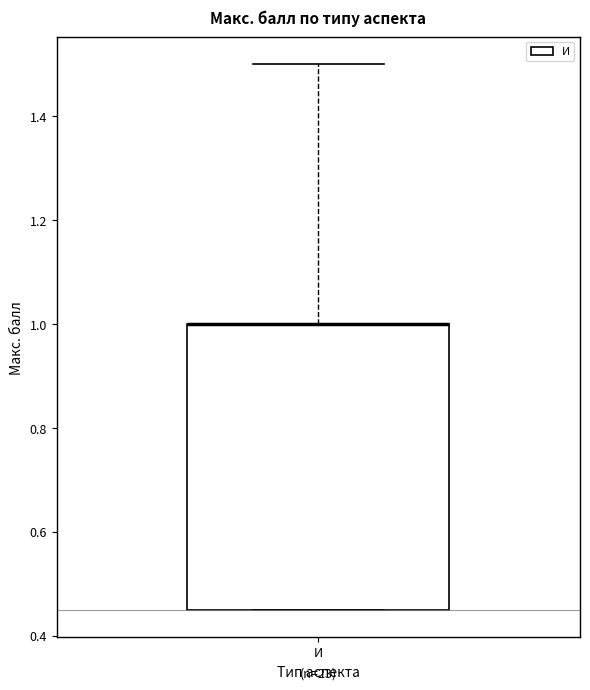

Read this box plot against the y-axis: the position of the median line, the range covered by the box, and the ends of both whiskers. The values are not printed on the chart, so give them approximately, as read against the axis.

median 1.00 (drawn on the box's upper edge), box 0.46 to 1.00, whiskers 0.46 to 1.50